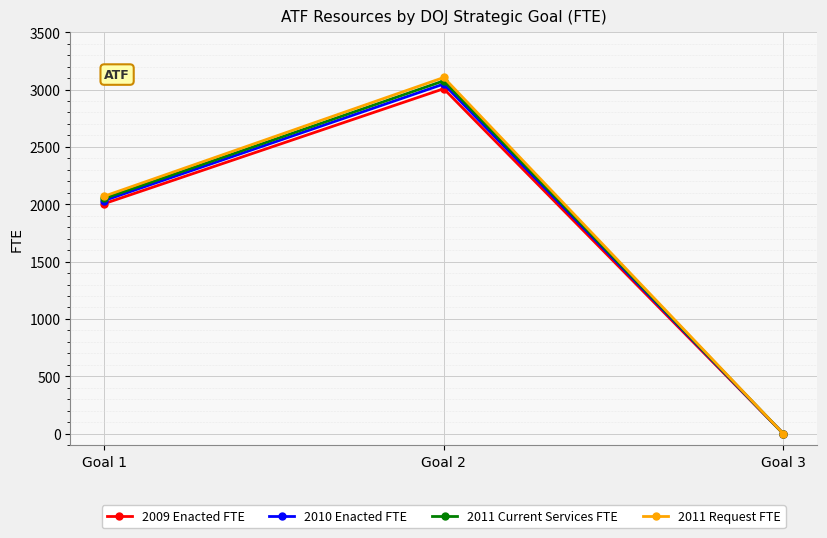

Does the chart have visible grid lines?

Yes